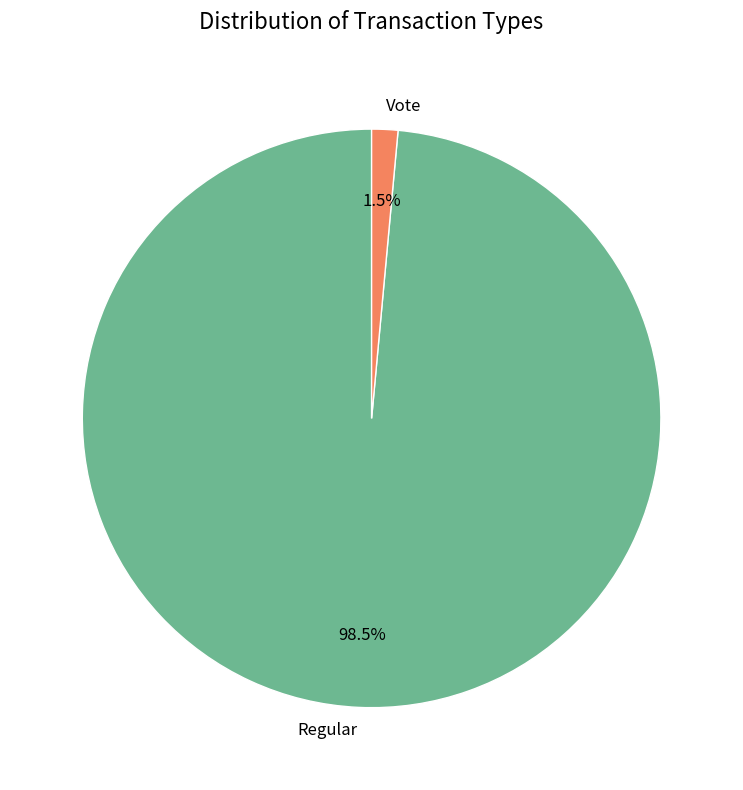

Count the number of slices in the pie.

2